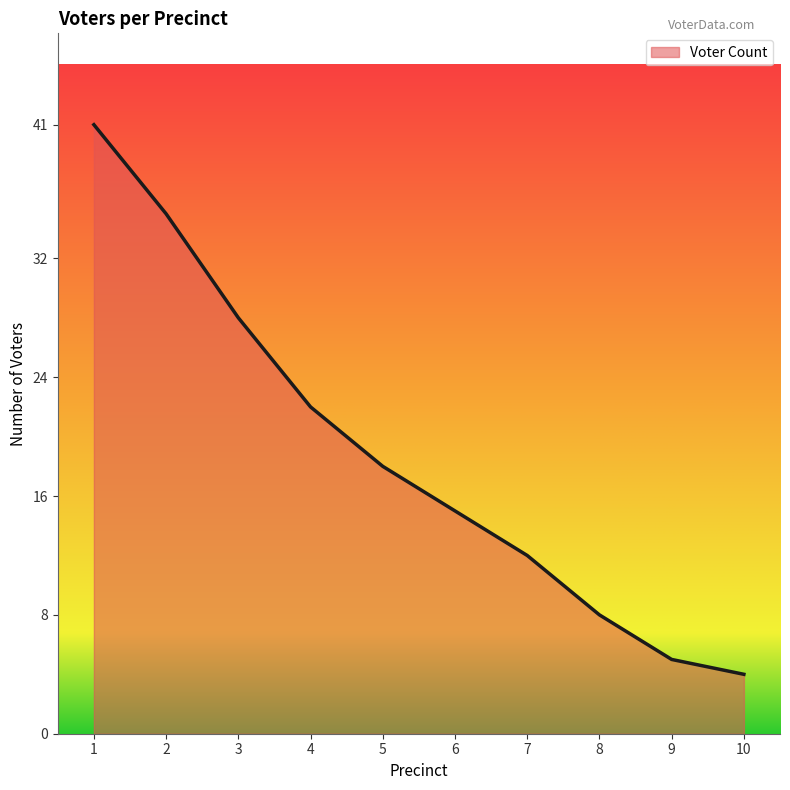

List the labels in order of value, largest first.

1, 2, 3, 4, 5, 6, 7, 8, 9, 10